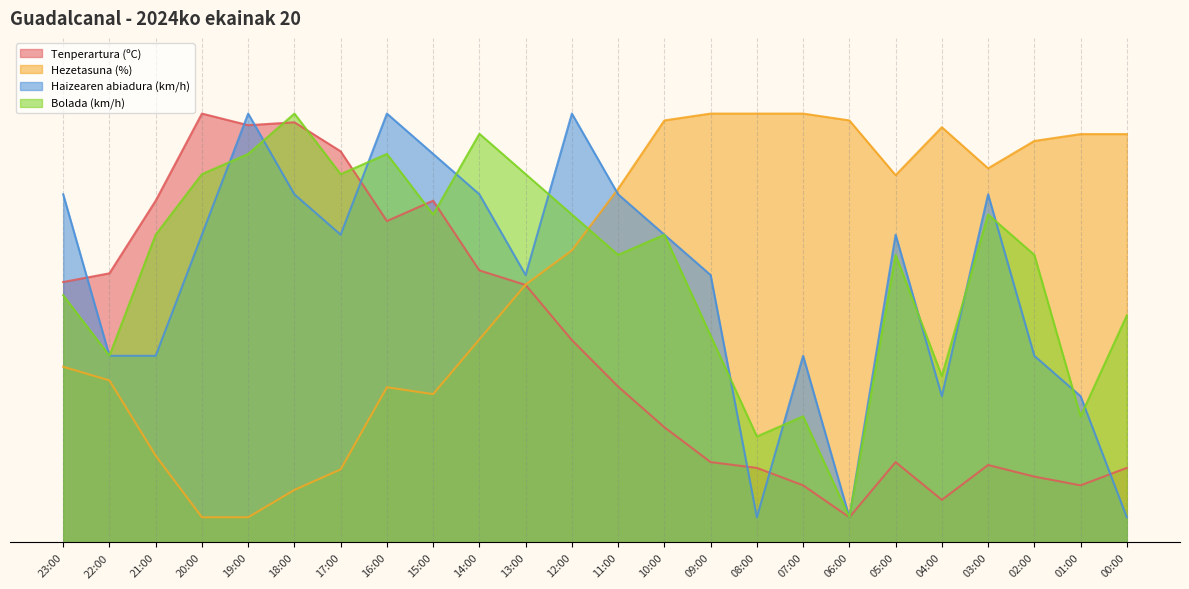

How many intersections are there between Tenperartura (ºC) and Haizearen abiadura (km/h)?

7